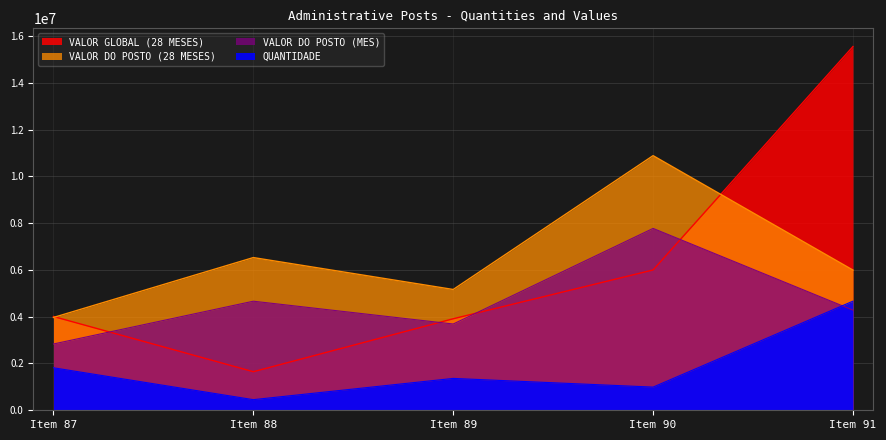

Where is VALOR DO POSTO (MES) nearest to the value 7425799?

Item 88